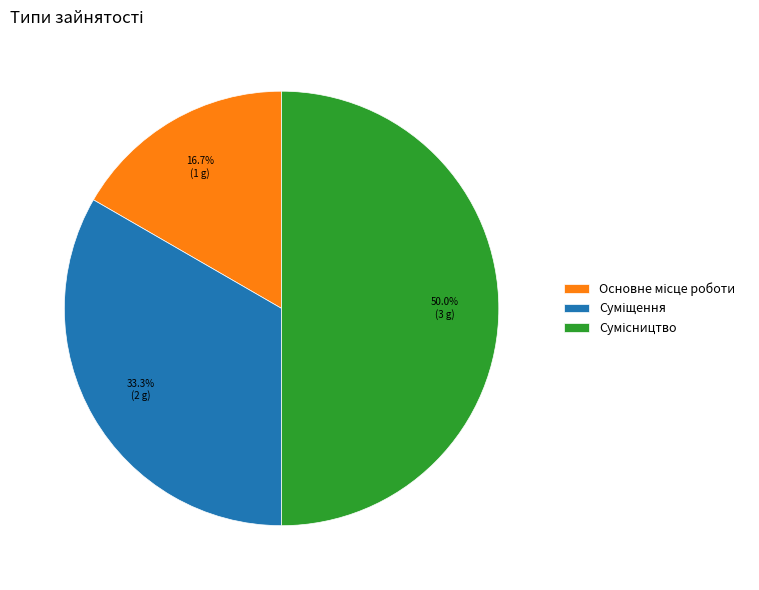

How many slices are in this pie chart?

3